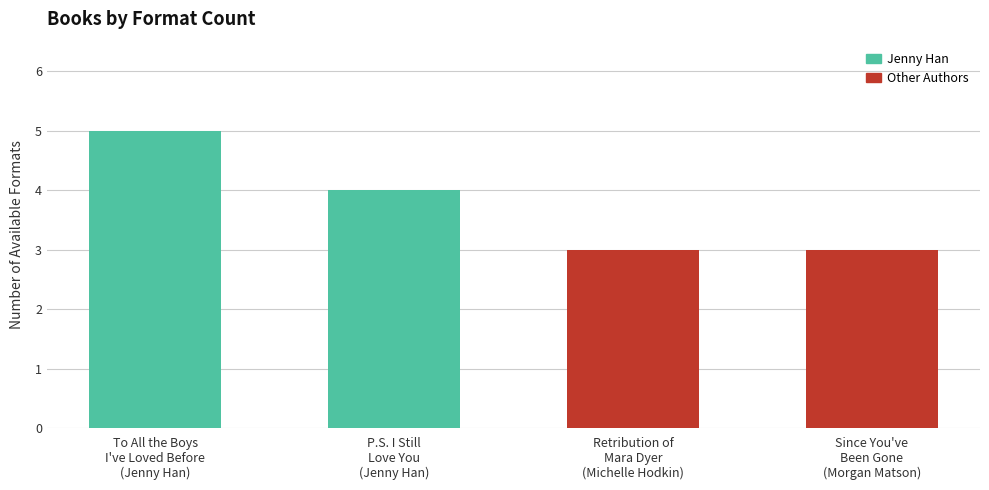

The chart shows a value of 4 at P.S. I Still
Love You
(Jenny Han). True or false?

True